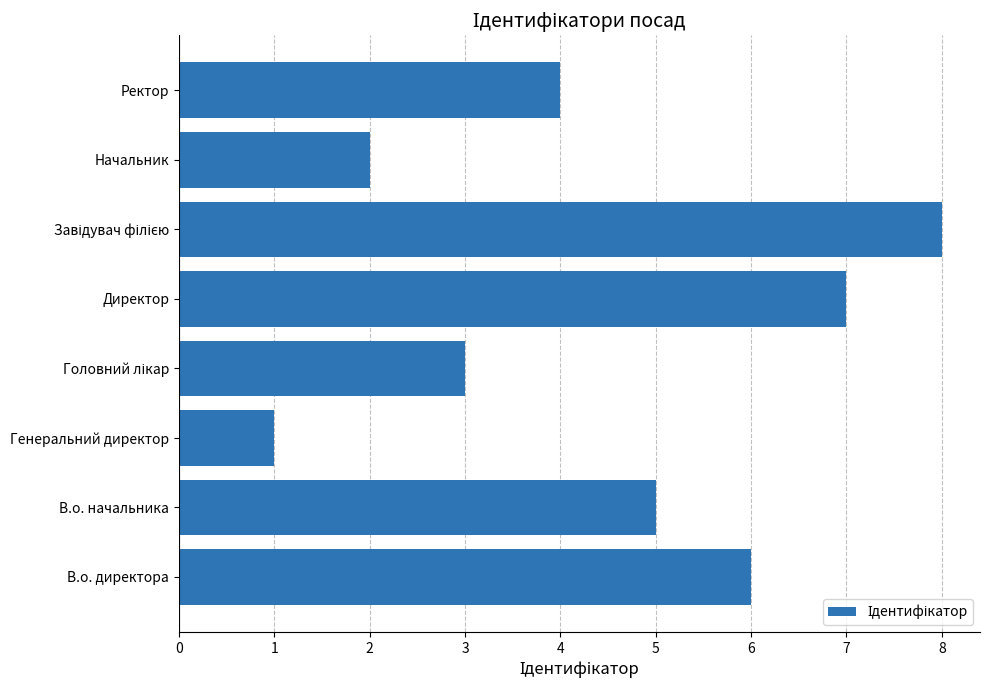

True or false: the data shows 1 at Генеральний директор.

True